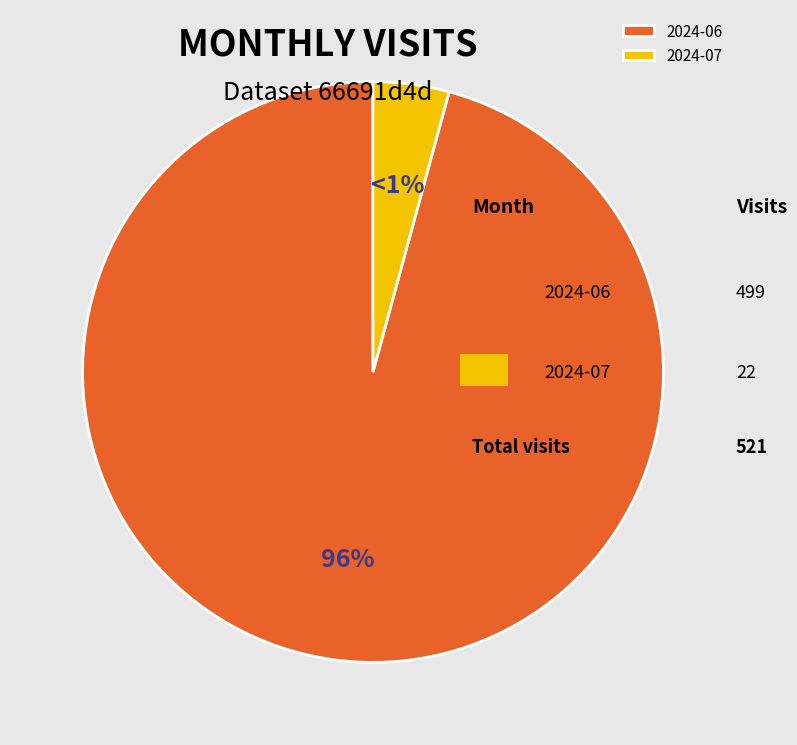

How many slices are in this pie chart?

2